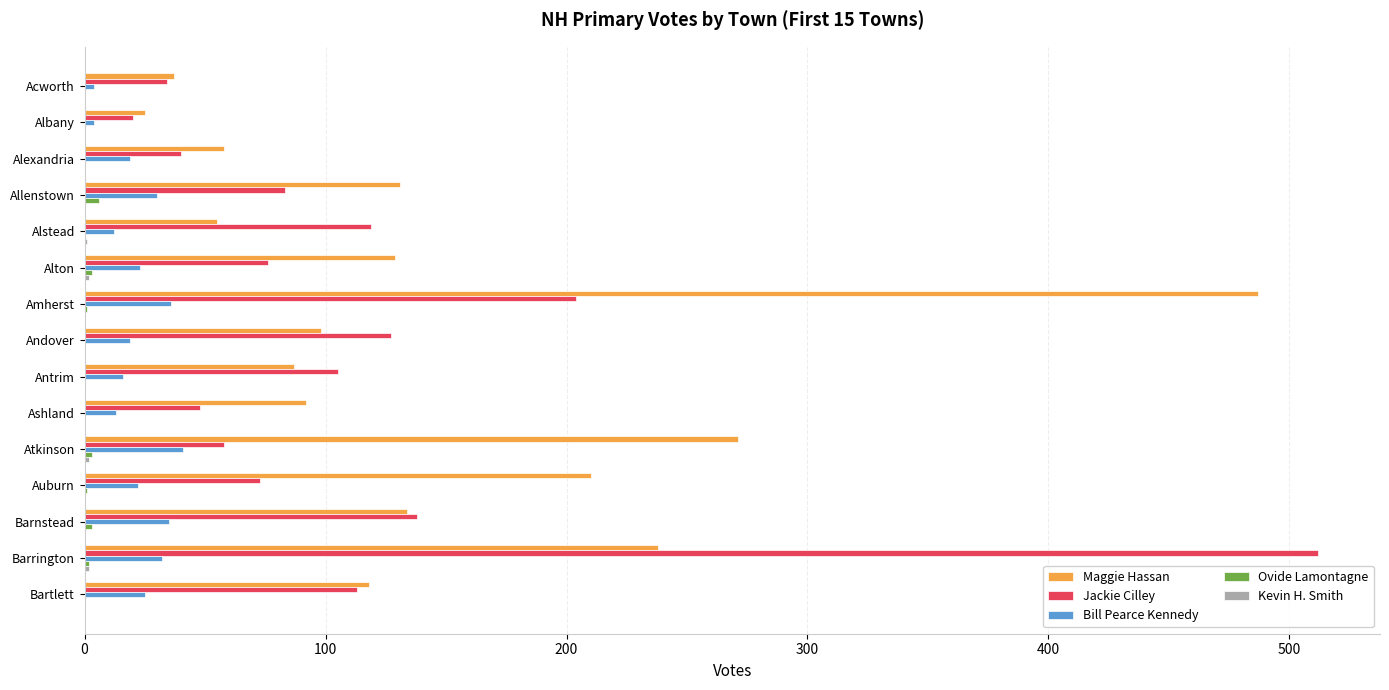

Between Allenstown and Amherst, which series saw the biggest shift?

Maggie Hassan